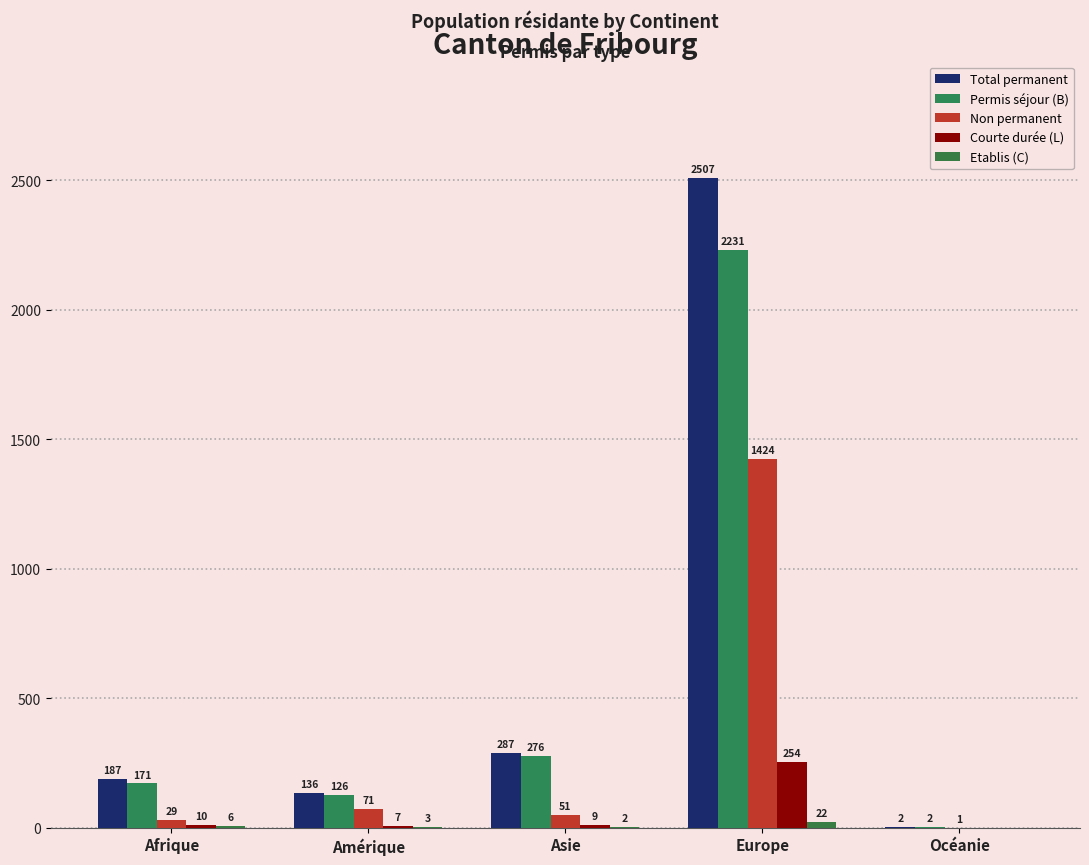

At which category is the sum across all series the highest?

Europe